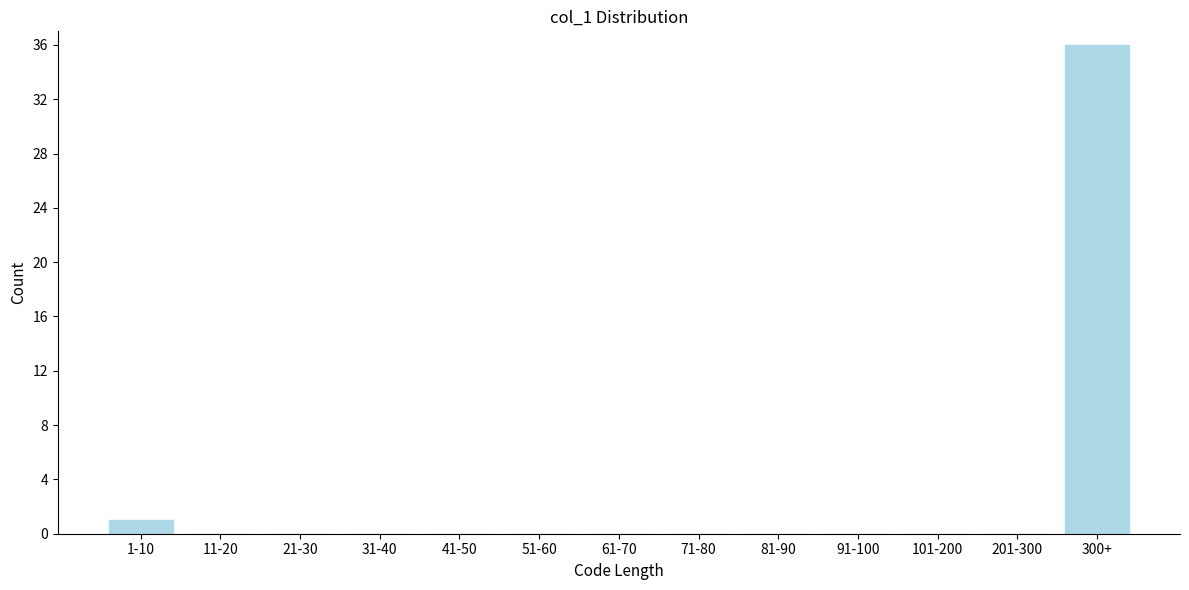

Reading left to right, list all the values displayed in this chart.

1-10=1	11-20=0	21-30=0	31-40=0	41-50=0	51-60=0	61-70=0	71-80=0	81-90=0	91-100=0	101-200=0	201-300=0	300+=36